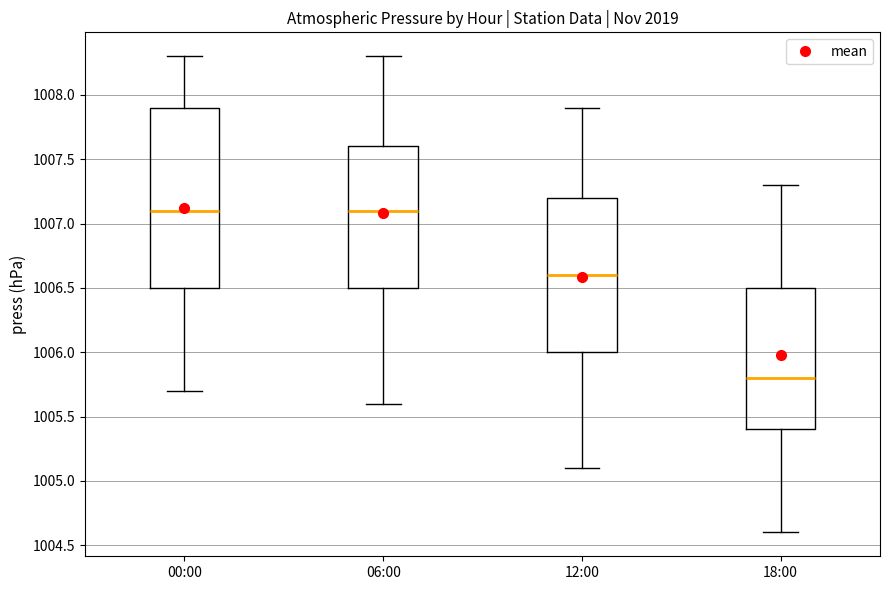

Reading left to right, read every box against the y-axis: the position of its median line, the range the box covers, and the ends of its whiskers. The values are not printed on the chart, so give them approximately, as read against the axis.

00:00: median 1007.1, box 1006.5 to 1007.9, whiskers 1005.7 to 1008.3
06:00: median 1007.1, box 1006.5 to 1007.6, whiskers 1005.6 to 1008.3
12:00: median 1006.6, box 1006.0 to 1007.2, whiskers 1005.1 to 1007.9
18:00: median 1005.8, box 1005.4 to 1006.5, whiskers 1004.6 to 1007.3